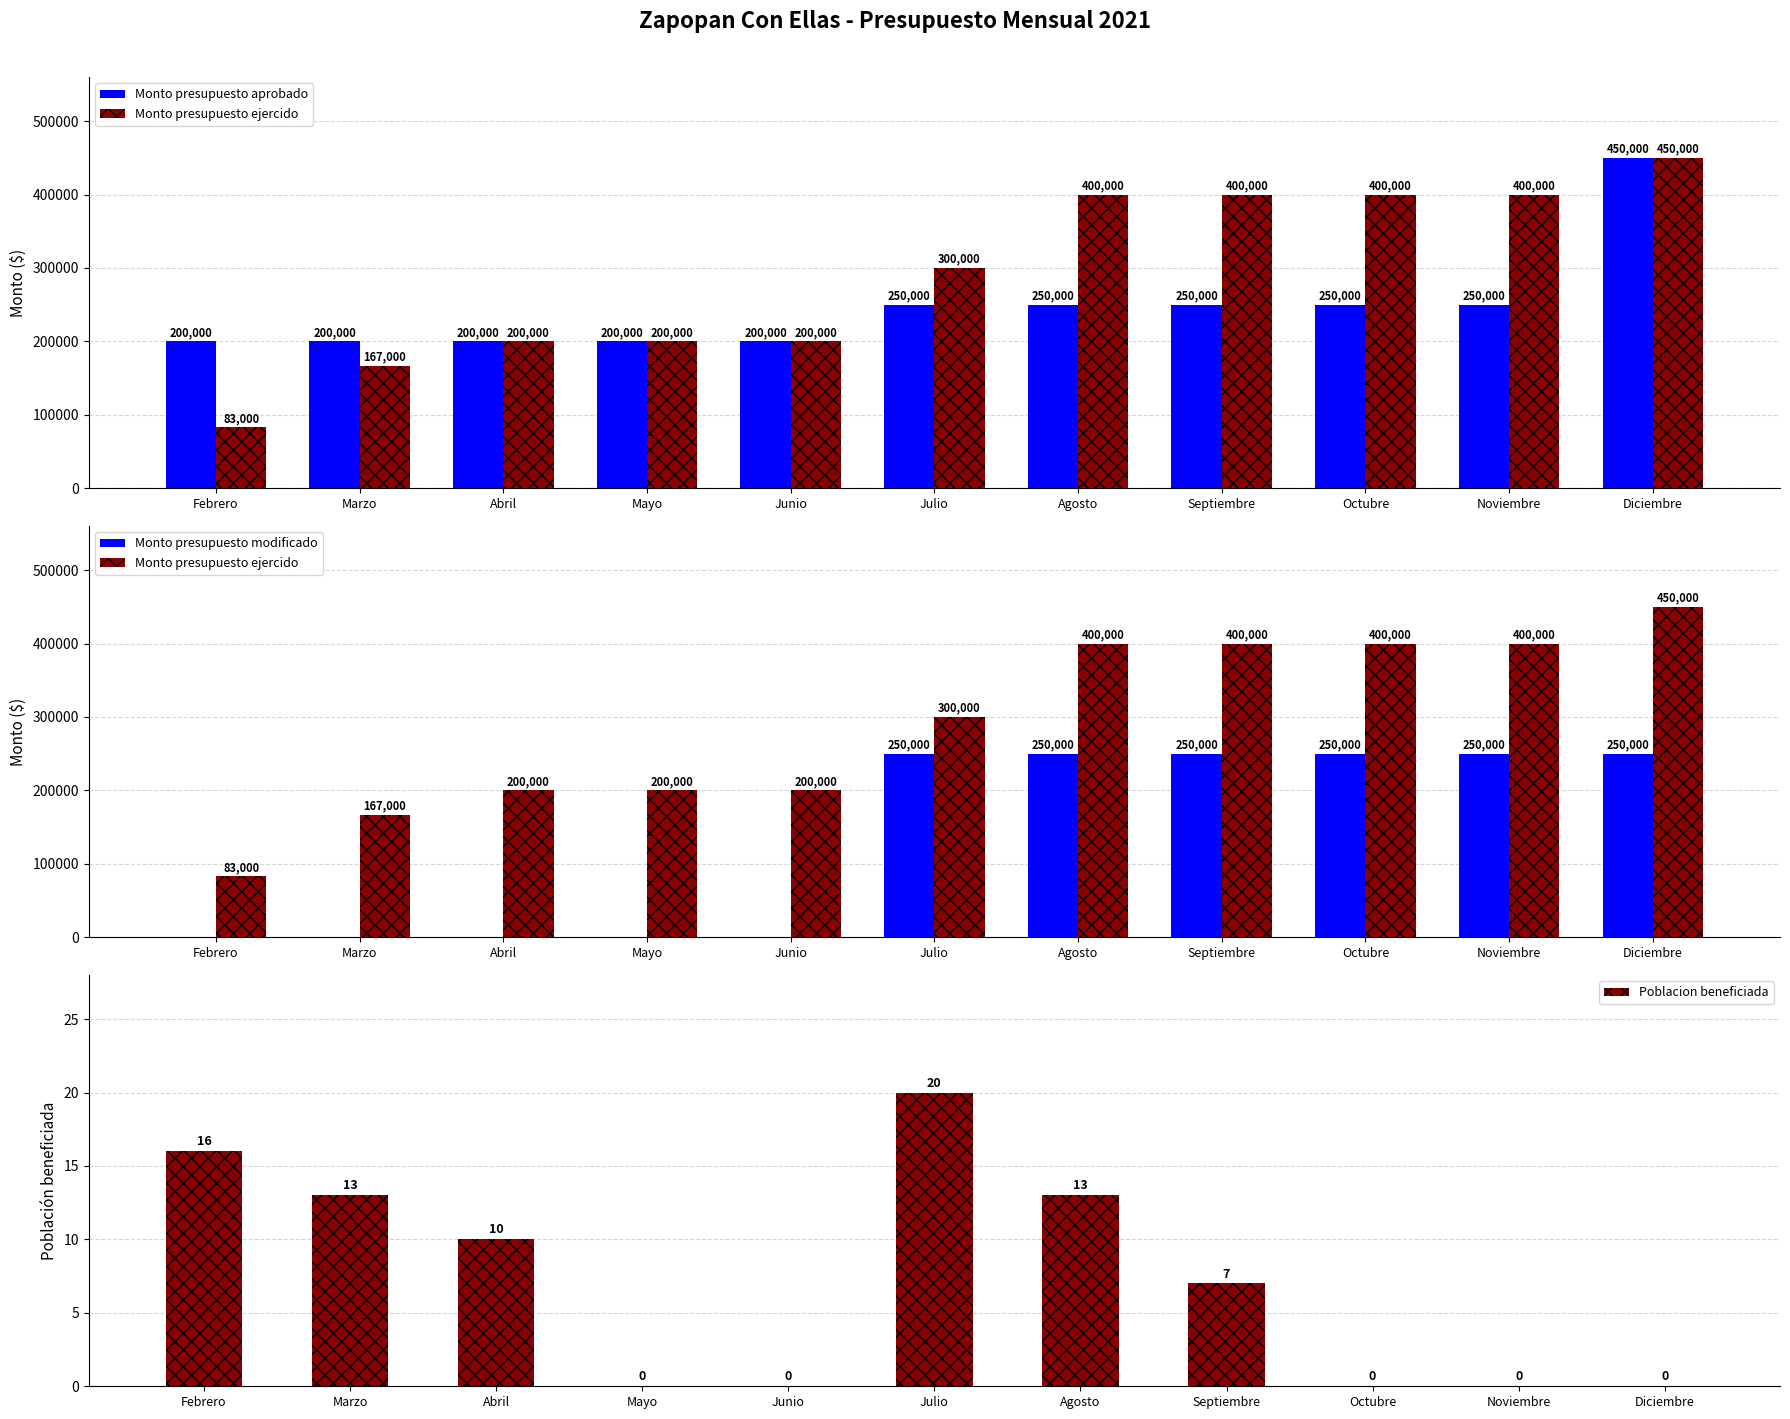

How many groups of bars are there?

11